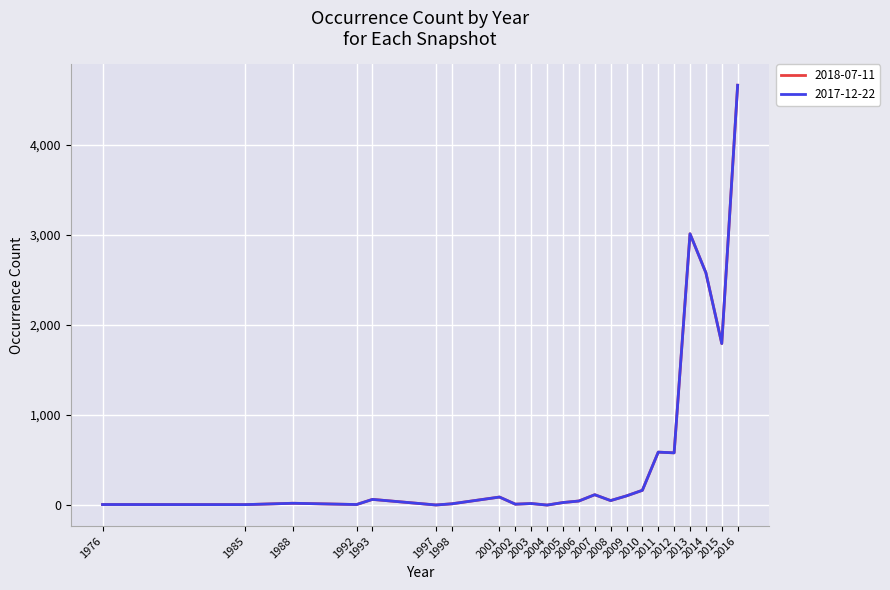

True or false: 2017-12-22 has more than 2 interior local peaks.

True